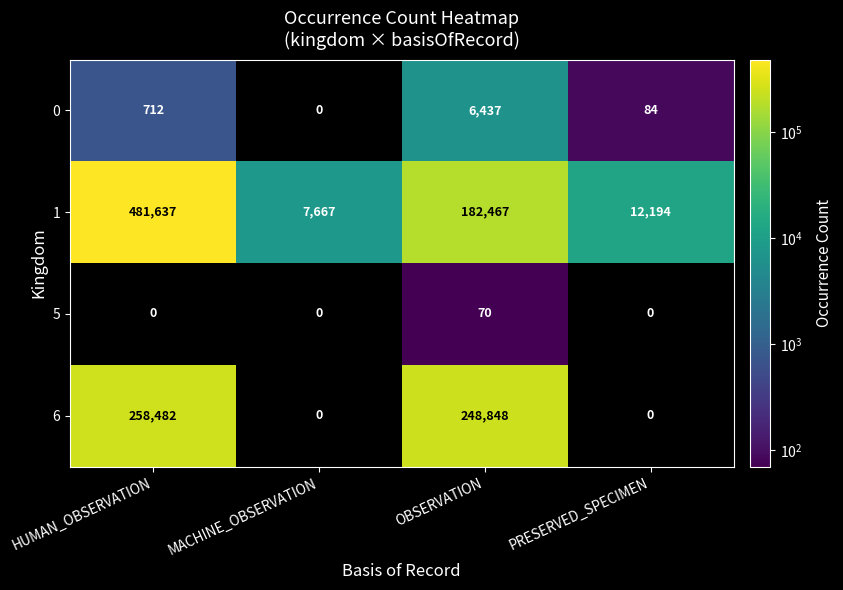

What is the average value of the 0 series?

1808